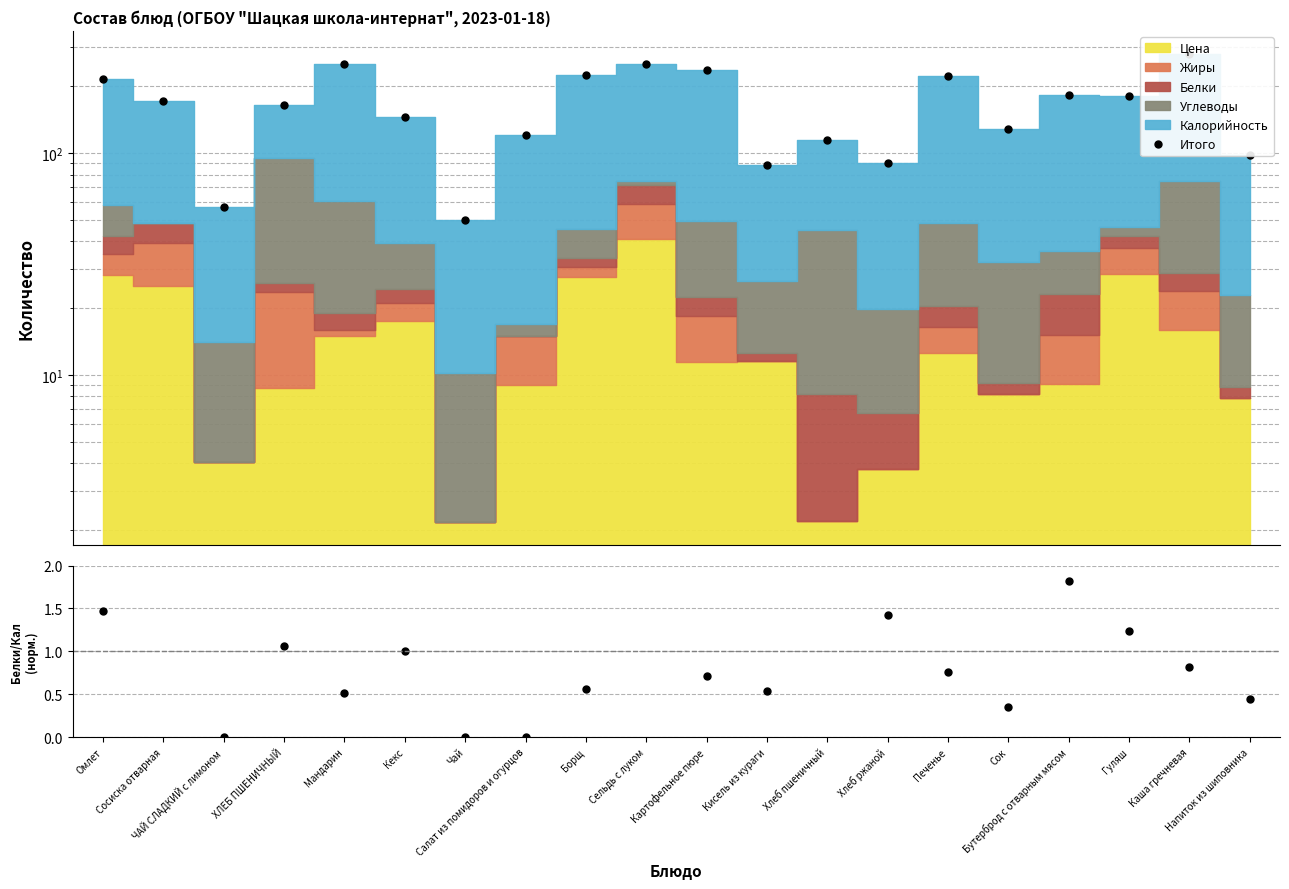

Reading left to right, list all the values displayed in this chart.

Итого: 216.2	171.2	57.0	163.9	253.0	145.5	50.2	121.0	224.7	251.1	236.4	88.5	114.2	89.8	223.5	128.2	182.1	180.5	278.9	97.8
Белки/Калорийность: 1.5	2.4	0.0	1.1	0.5	1.0	0.0	0.0	0.6	2.4	0.7	0.5	2.9	1.4	0.8	0.3	1.8	1.2	0.8	0.4